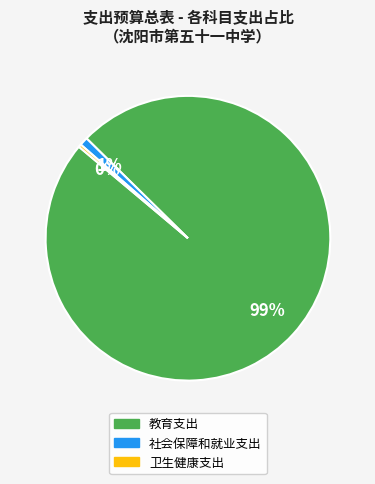

To the nearest percent, what is the combined percentage of 社会保障和就业支出 and 卫生健康支出?

1%